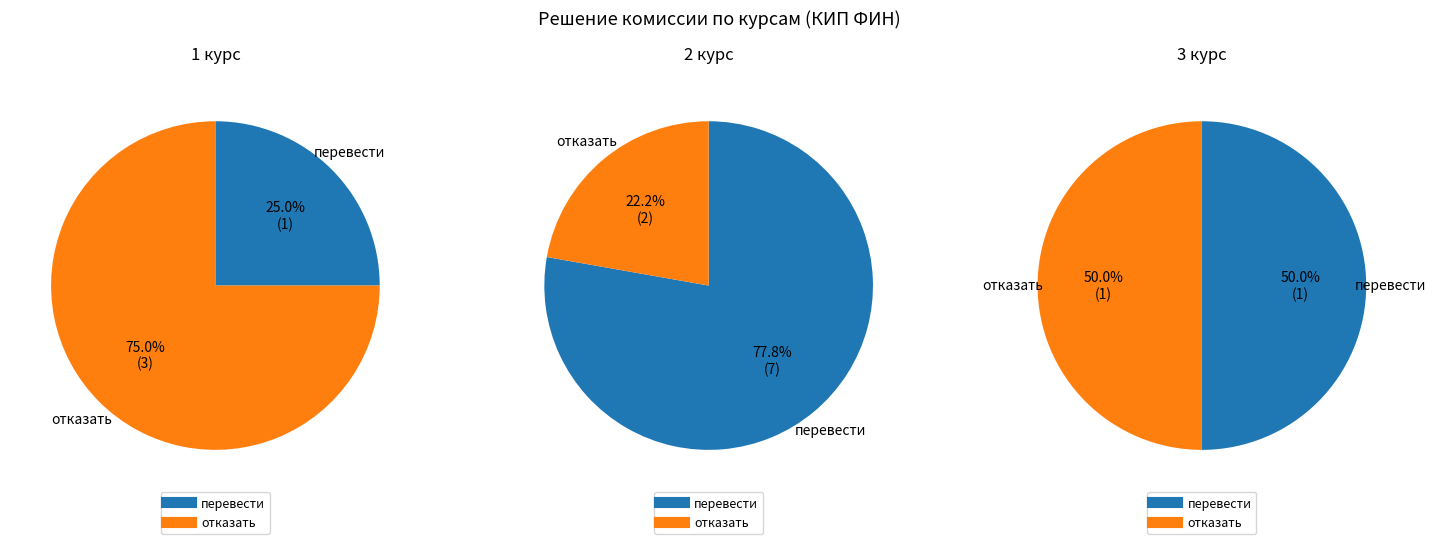

Rank the categories by отказать value from highest to lowest.

1 курс, 2 курс, 3 курс